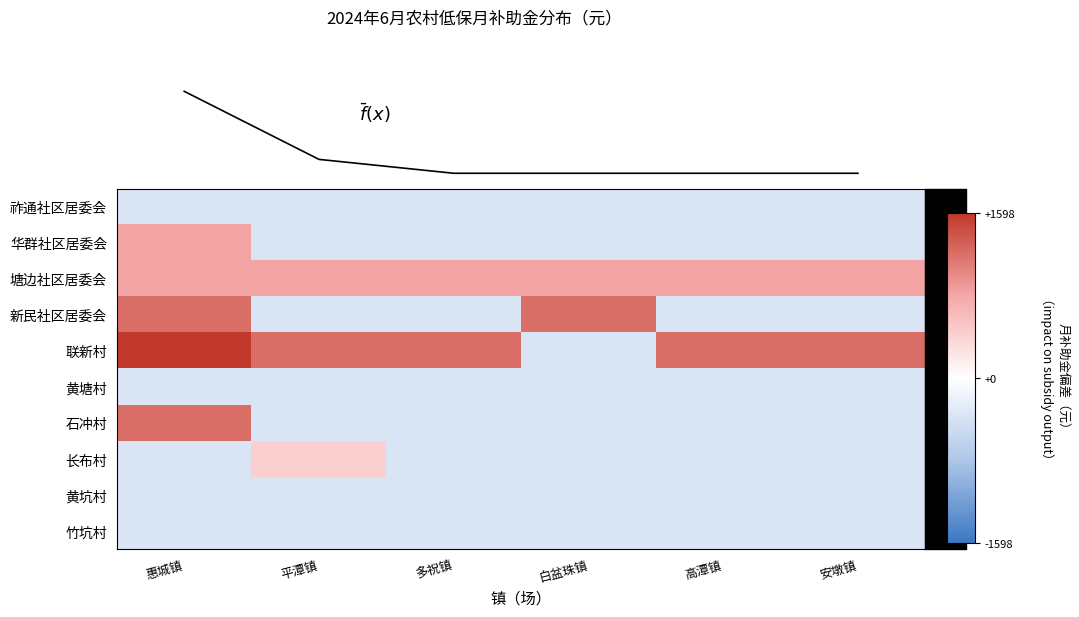

Which series has the largest total across all categories?

联新村